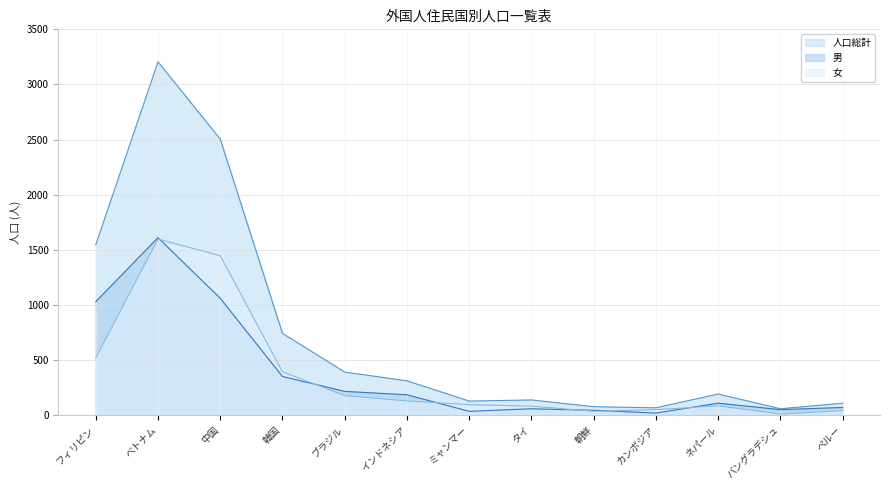

What is the minimum value shown in the chart?

8